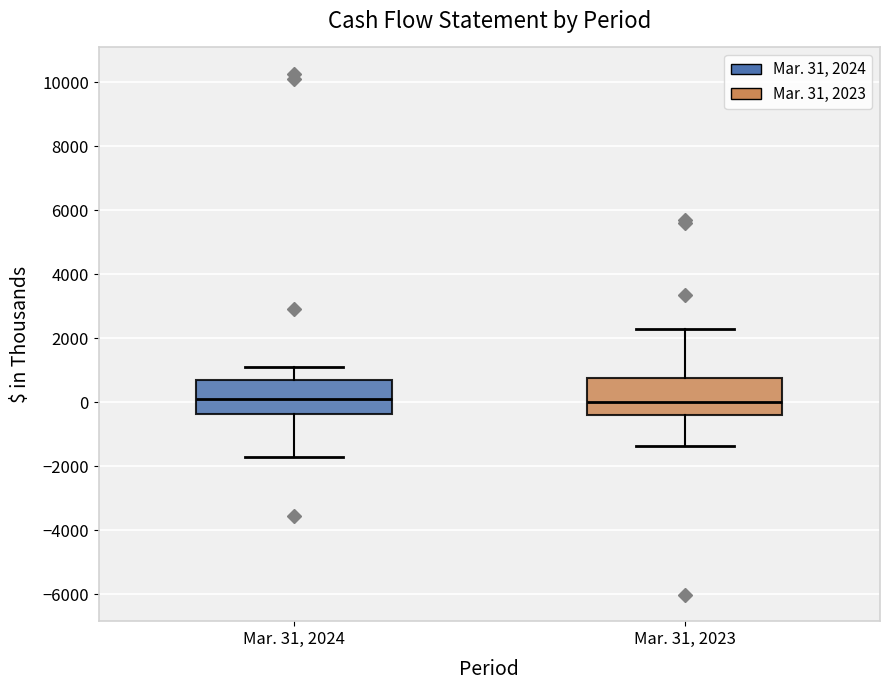

Reading left to right, transcribe this box plot: for each box, give where its median line is, the range the box spans, and where its two whiskers end, as read against the y-axis. The values are not printed on the chart, so give them approximately, as read against the axis.

Mar. 31, 2024: median 0, box -400 to 600, whiskers -1600 to 1200
Mar. 31, 2023: median 0, box -400 to 800, whiskers -1400 to 2400